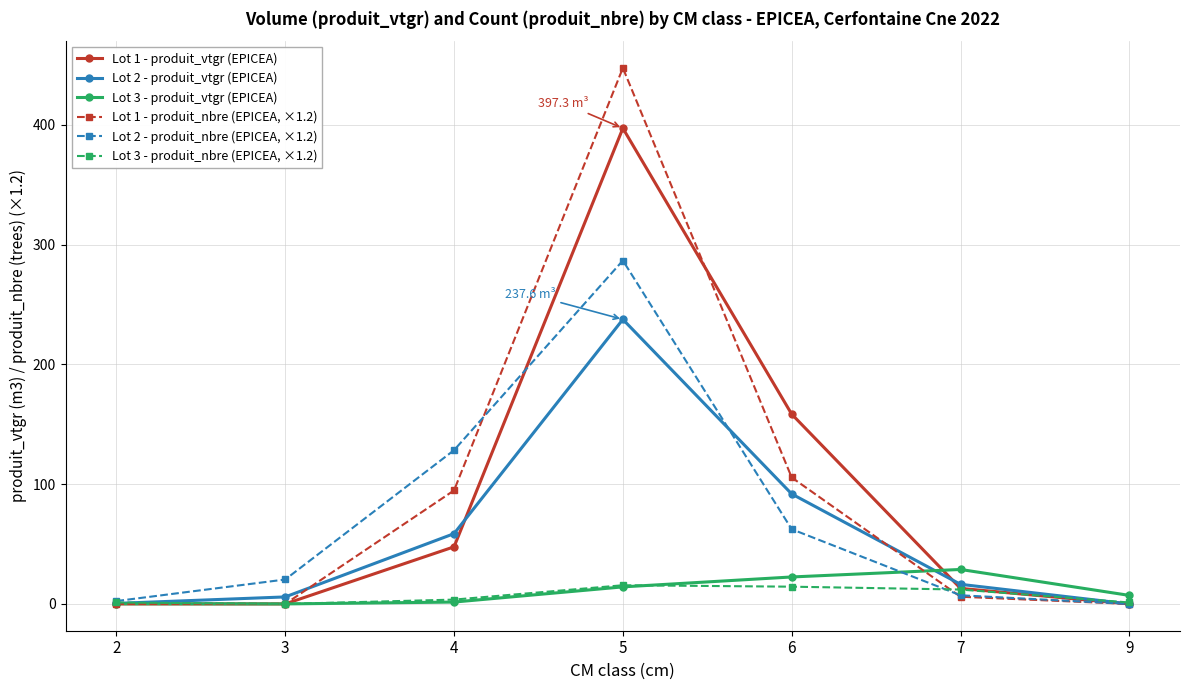

What is the average value of the Lot 3 - produit_nbre (EPICEA, ×1.2) series?

6.9